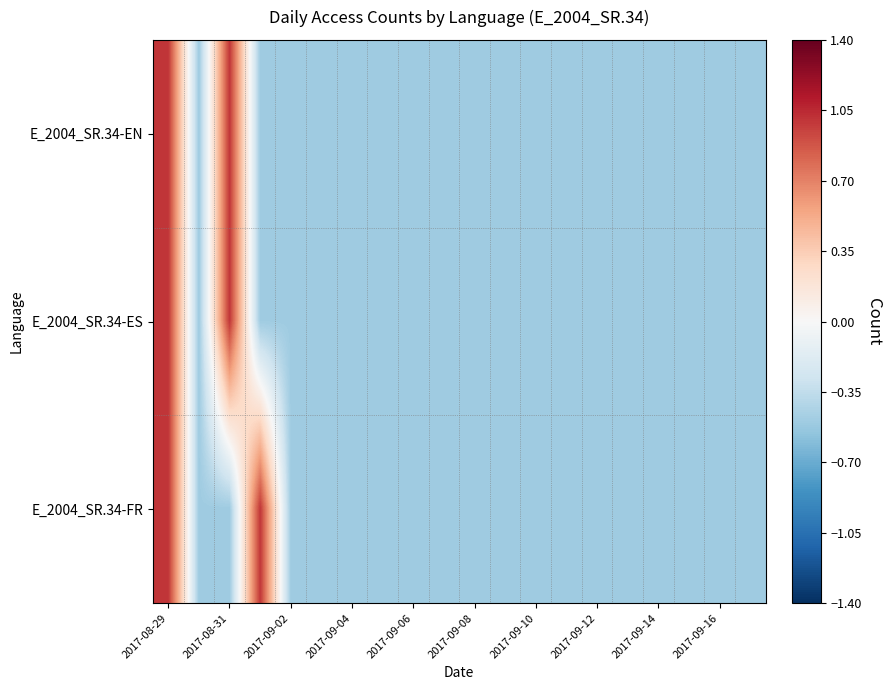

Rank the series by their maximum value, from highest to lowest.

E_2004_SR.34-EN, E_2004_SR.34-ES, E_2004_SR.34-FR